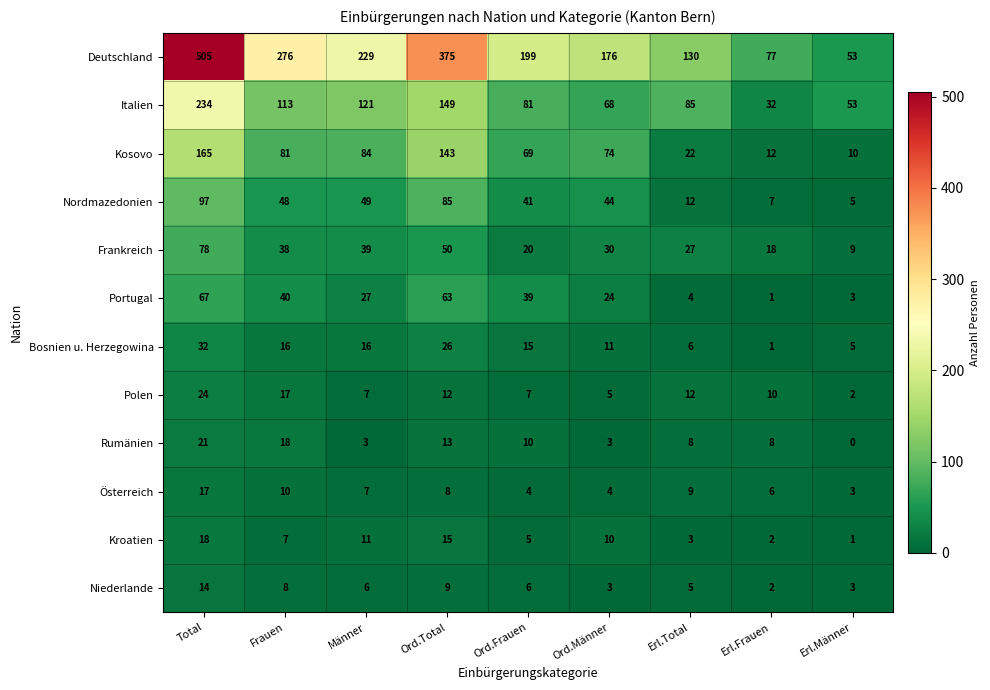

What is the difference between the highest and lowest values at Männer?

226